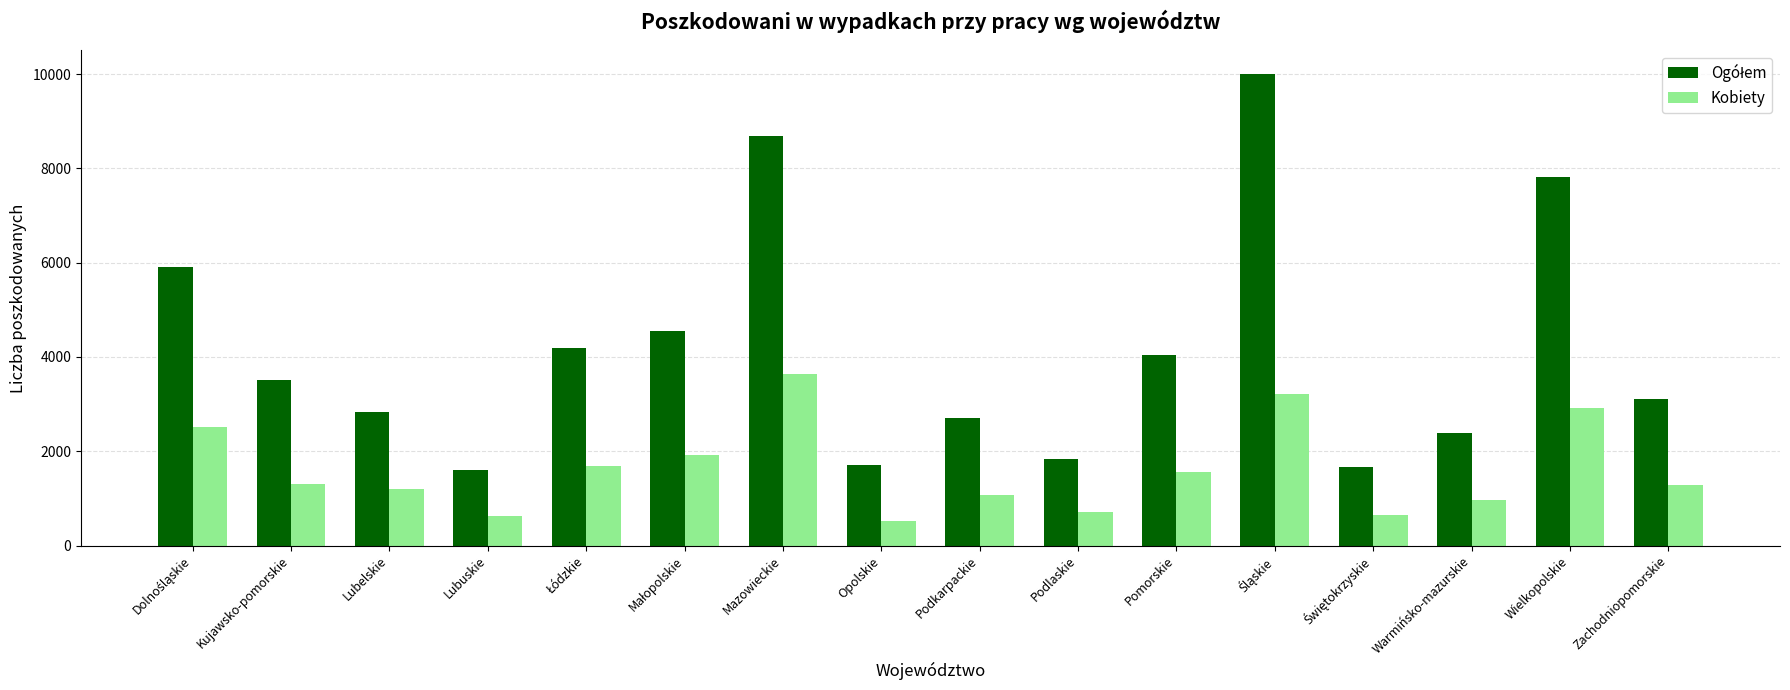

What is the maximum value shown in the chart?

10010